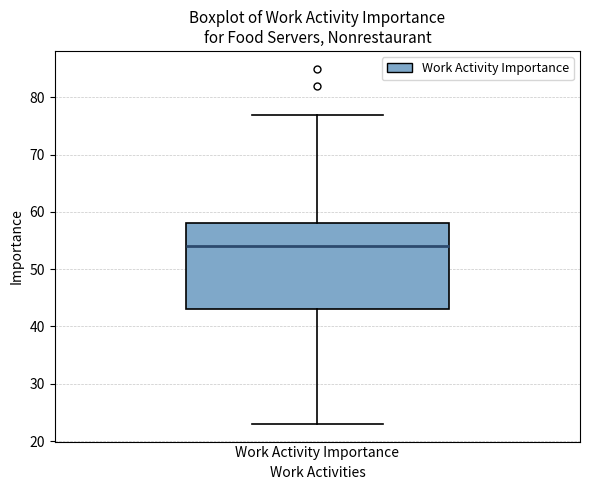

Read this box plot against the y-axis: the position of the median line, the range covered by the box, and the ends of both whiskers. The values are not printed on the chart, so give them approximately, as read against the axis.

median 54, box 43 to 58, whiskers 23 to 77